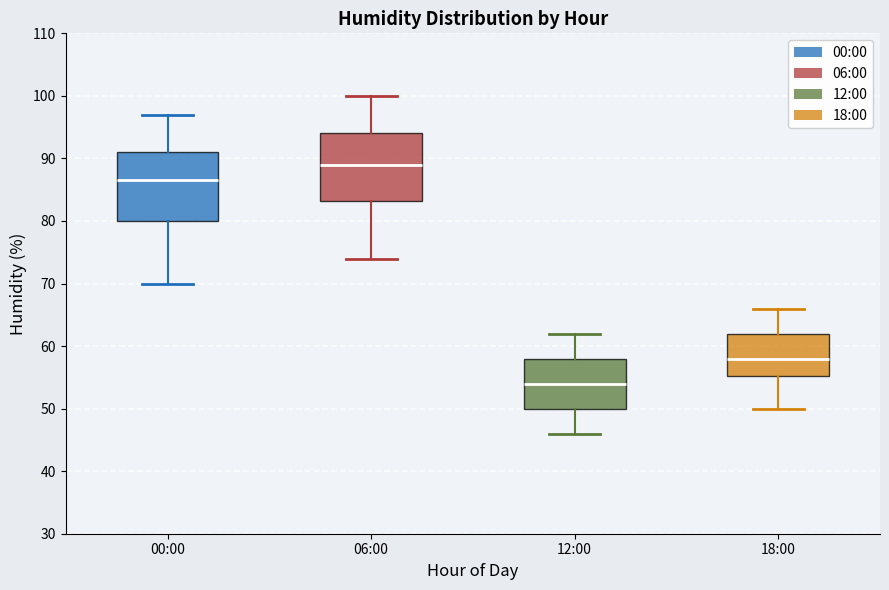

Reading left to right, read every box against the y-axis: the position of its median line, the range the box covers, and the ends of its whiskers. The values are not printed on the chart, so give them approximately, as read against the axis.

00:00: median 87, box 80 to 91, whiskers 70 to 97
06:00: median 89, box 83 to 94, whiskers 74 to 100
12:00: median 54, box 50 to 58, whiskers 46 to 62
18:00: median 58, box 55 to 62, whiskers 50 to 66